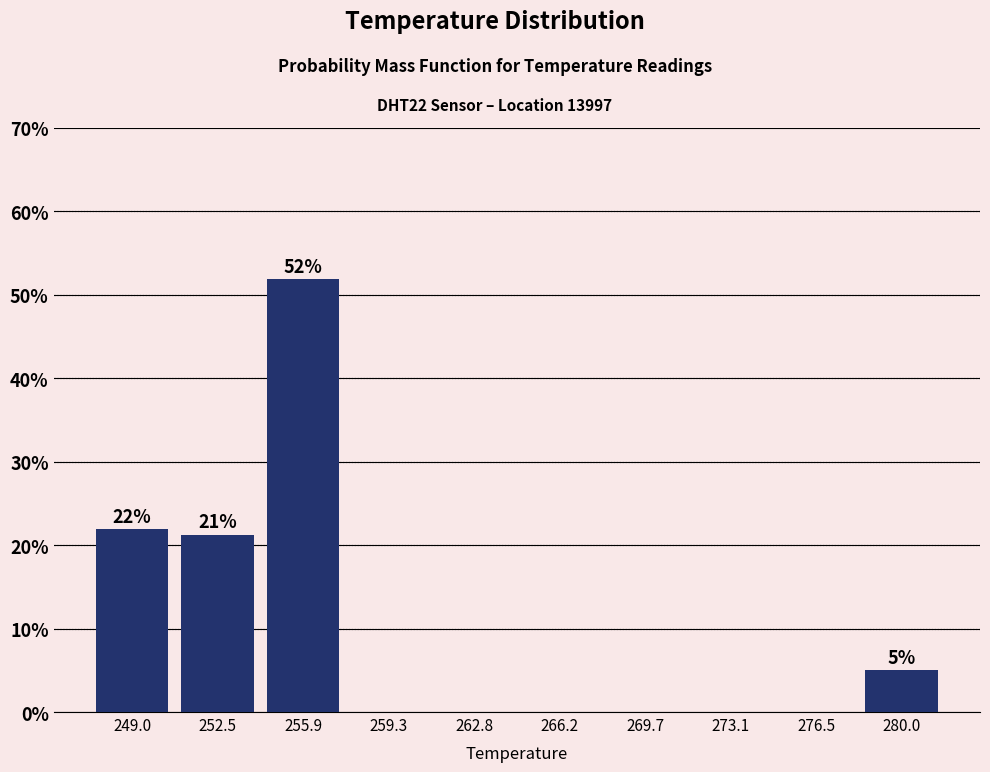

Over which range of the x-axis is the bar tallest?

254.0 to 257.5